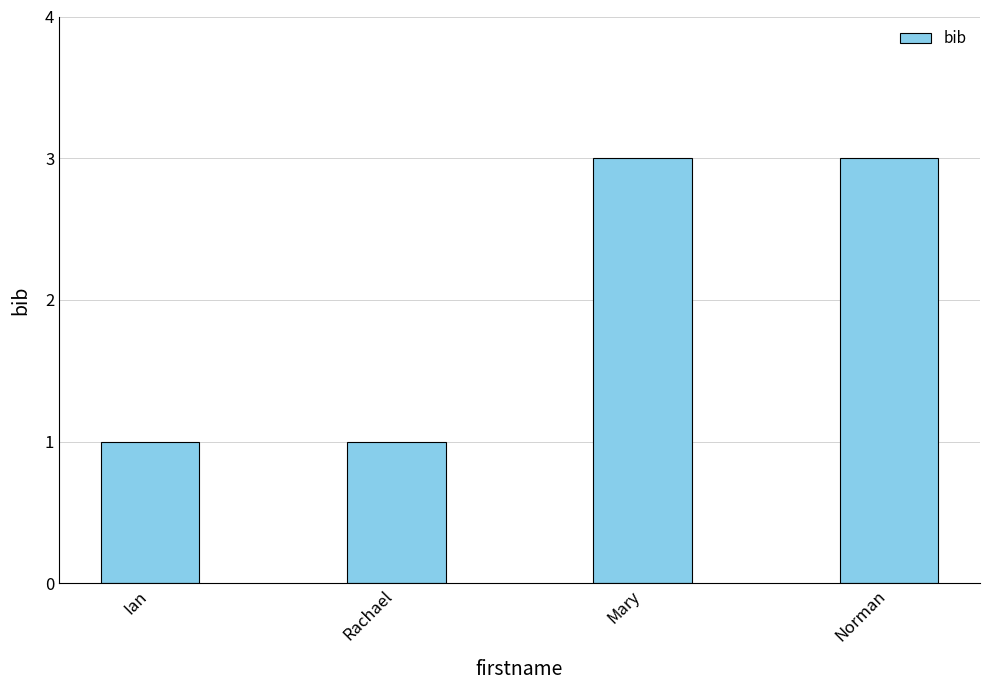

What is the sum of all values?

8